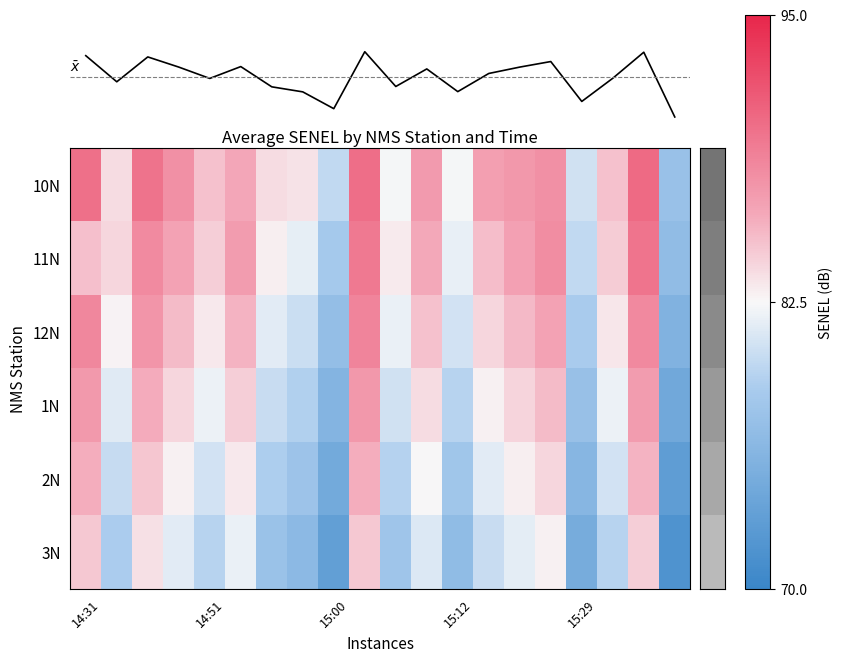

At how many categories does at least one series exceed 86?

10